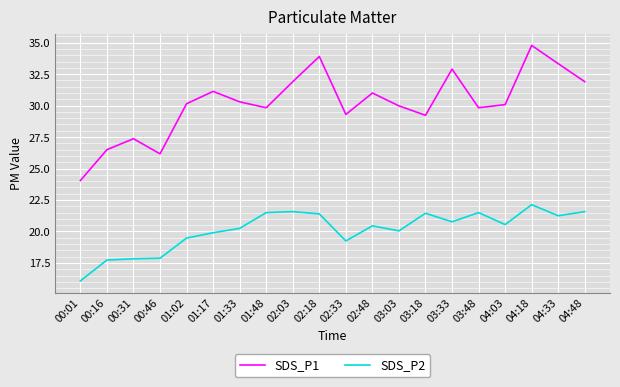

Where does the SDS_P1 series first go above 30?

01:02